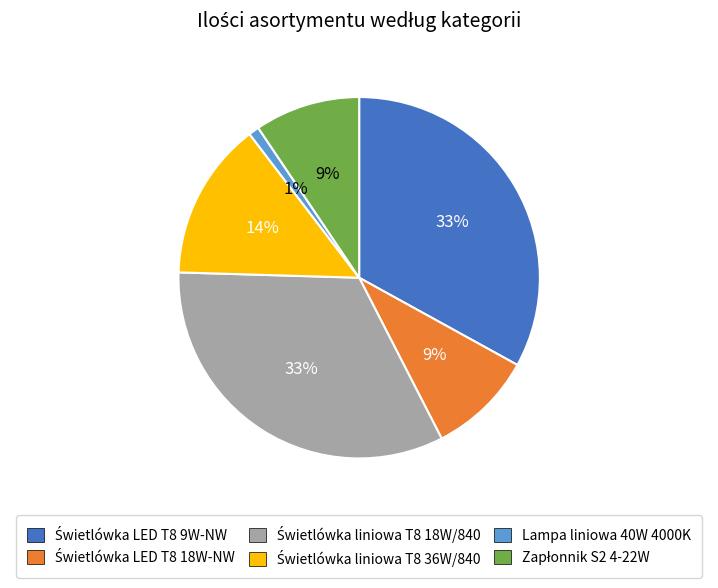

To the nearest percent, what portion does Lampa liniowa 40W 4000K represent?

1%